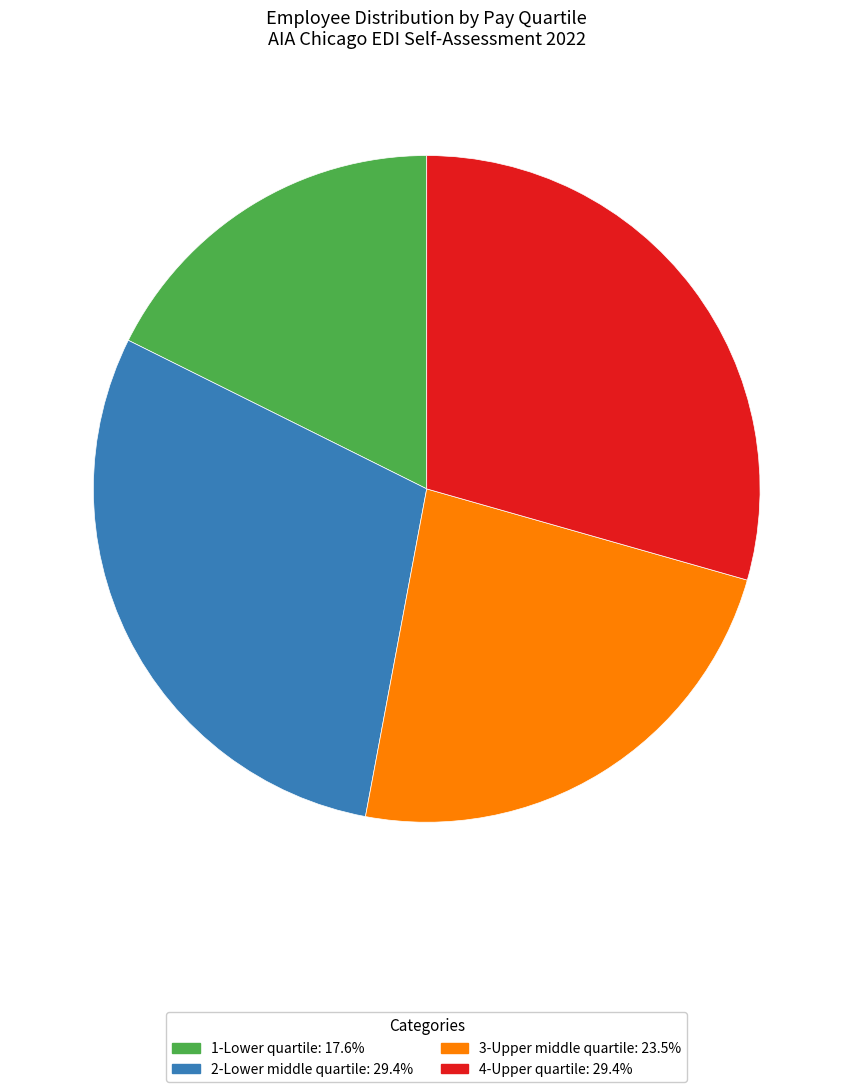

Does any single category account for the majority?

No